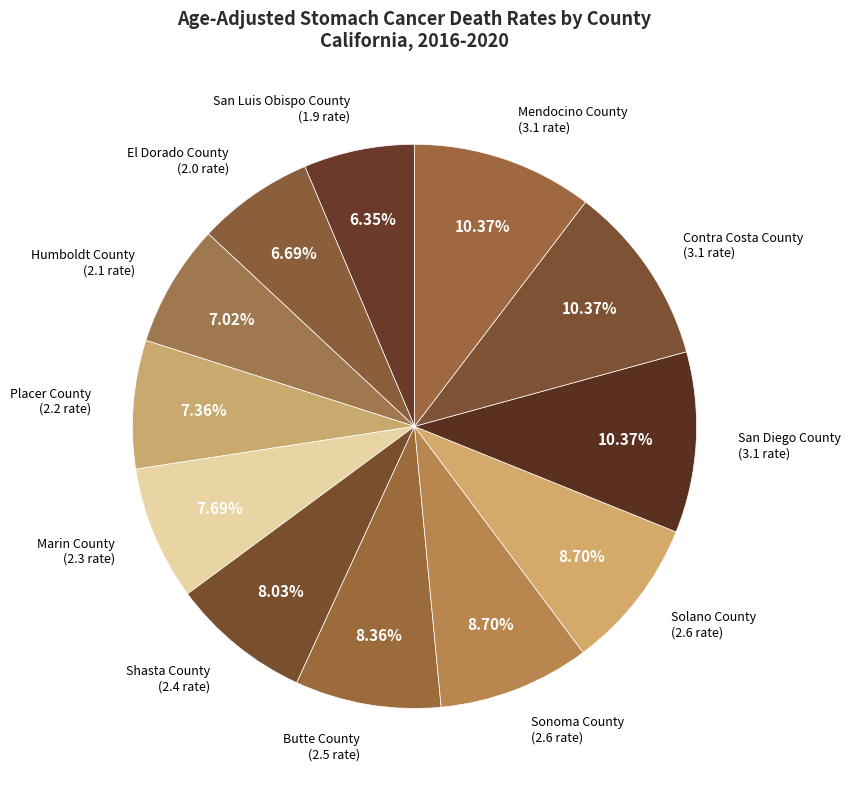

How many segments does this pie chart have?

12